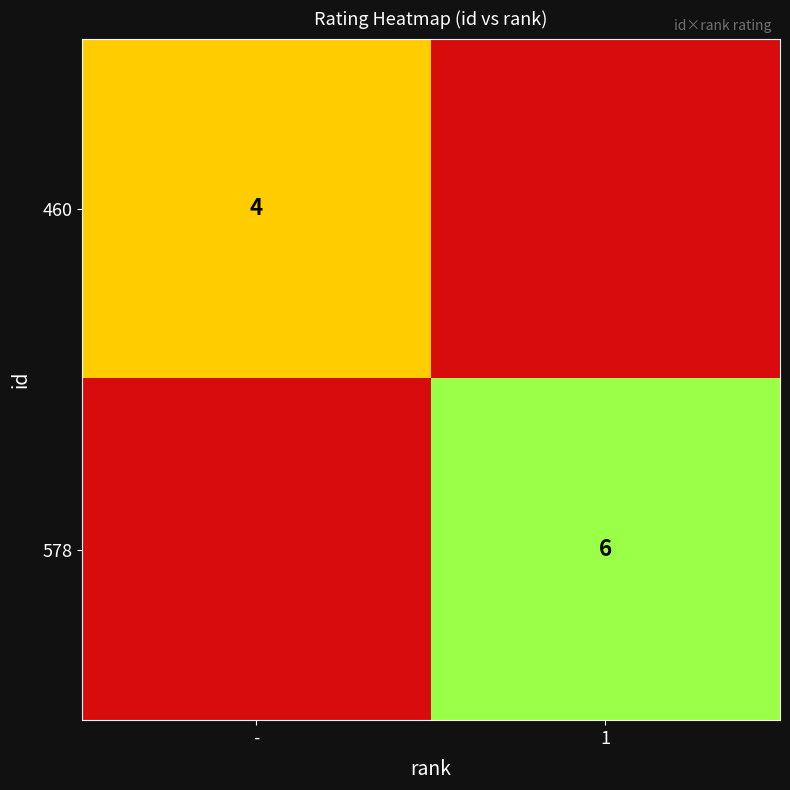

Between - and 1, which is larger?

-